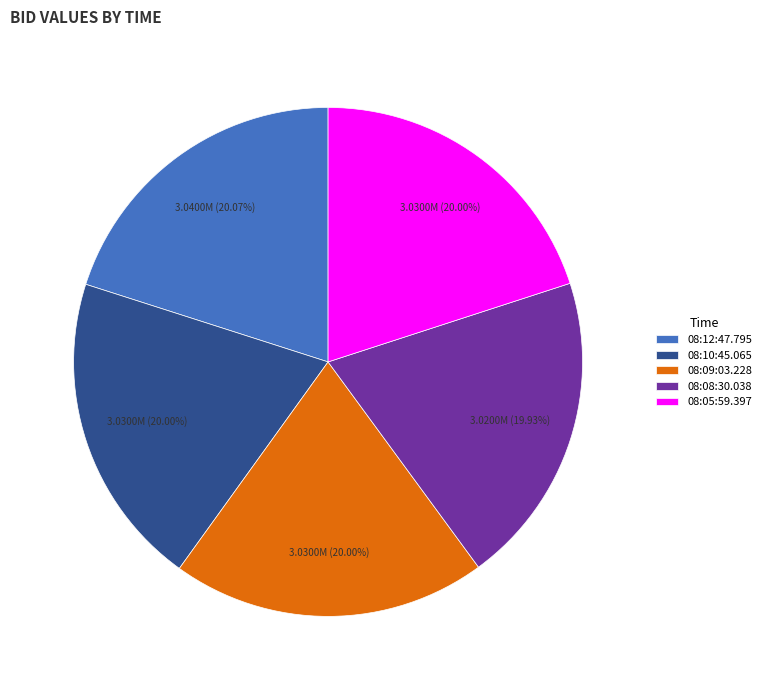

Does 08:05:59.397 account for over 50% of the chart?

No